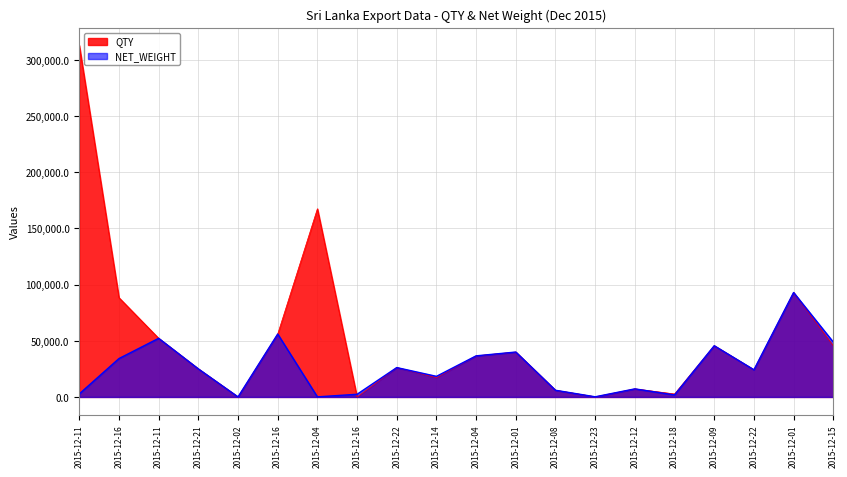

How many interior local peaks does the QTY series have?

6